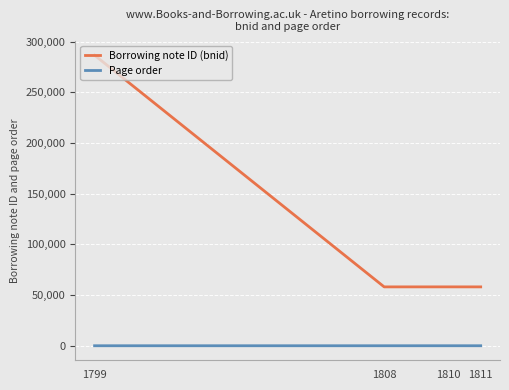

Which series has the largest total across all categories?

Borrowing note ID (bnid)